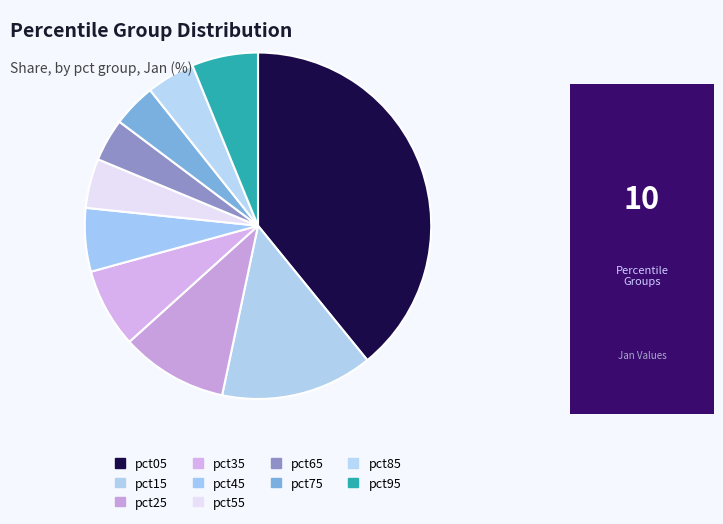

What portion of the pie excludes pct25?

90.0%